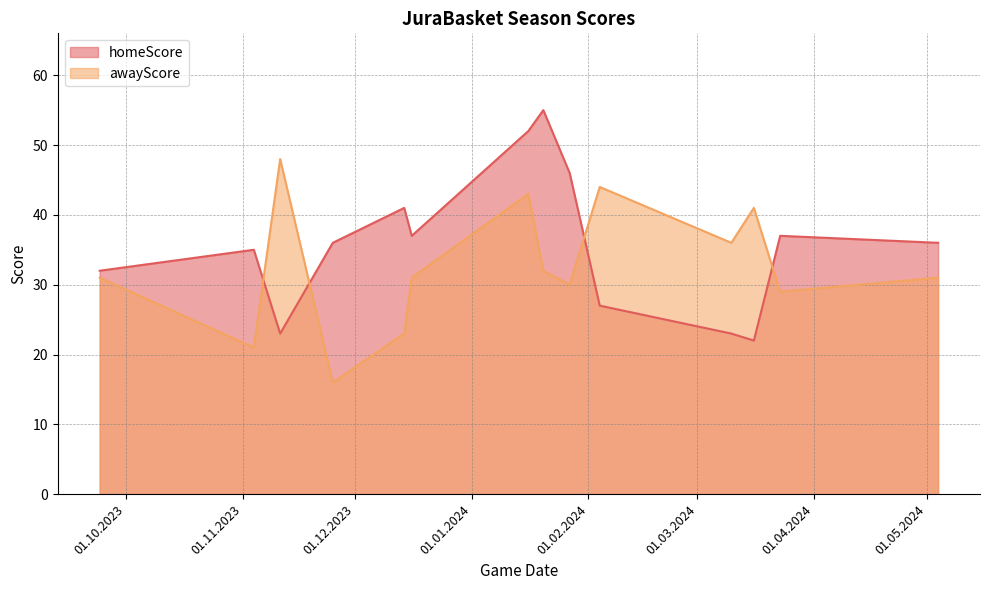

At which category does homeScore reach its first local valley?

11.11.2023